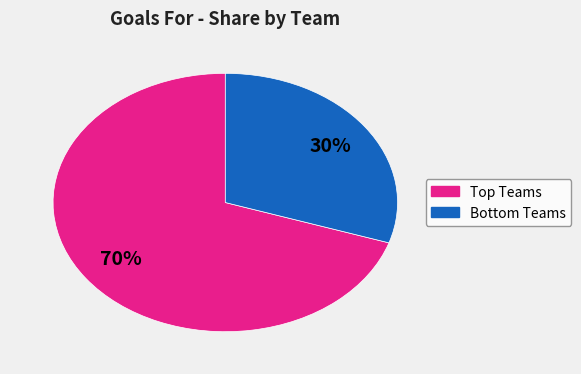

To the nearest percent, what is the difference between the largest and smallest slice percentages?

40%